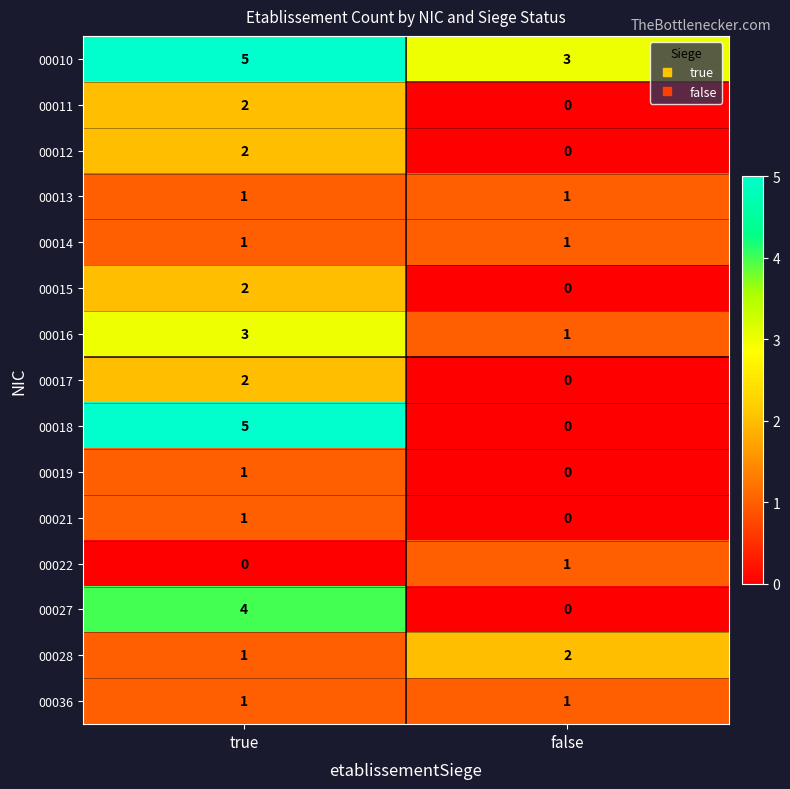

Reading left to right, extract all data points from this chart.

00010: 5	3
00011: 2	0
00012: 2	0
00013: 1	1
00014: 1	1
00015: 2	0
00016: 3	1
00017: 2	0
00018: 5	0
00019: 1	0
00021: 1	0
00022: 0	1
00027: 4	0
00028: 1	2
00036: 1	1